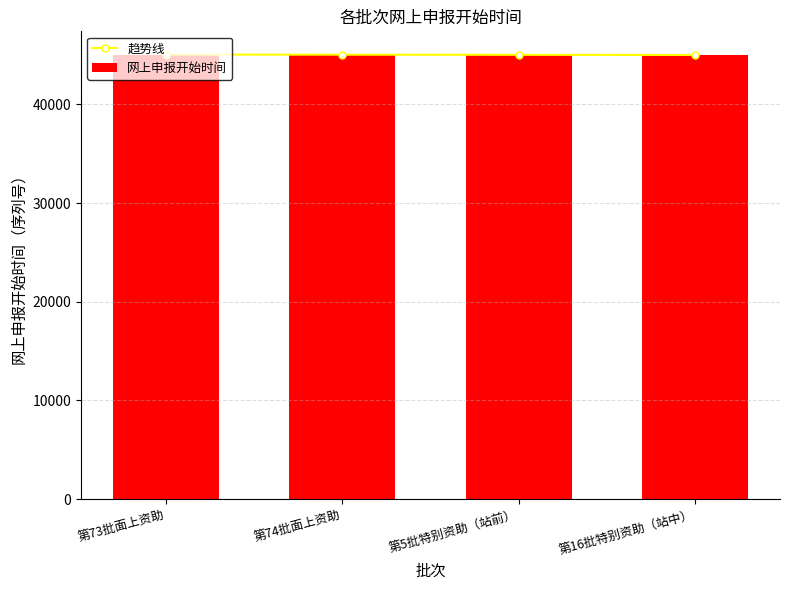

What is the sum of the 网上申报开始时间 values at 第5批特别资助（站前） and 第74批面上资助?

90125